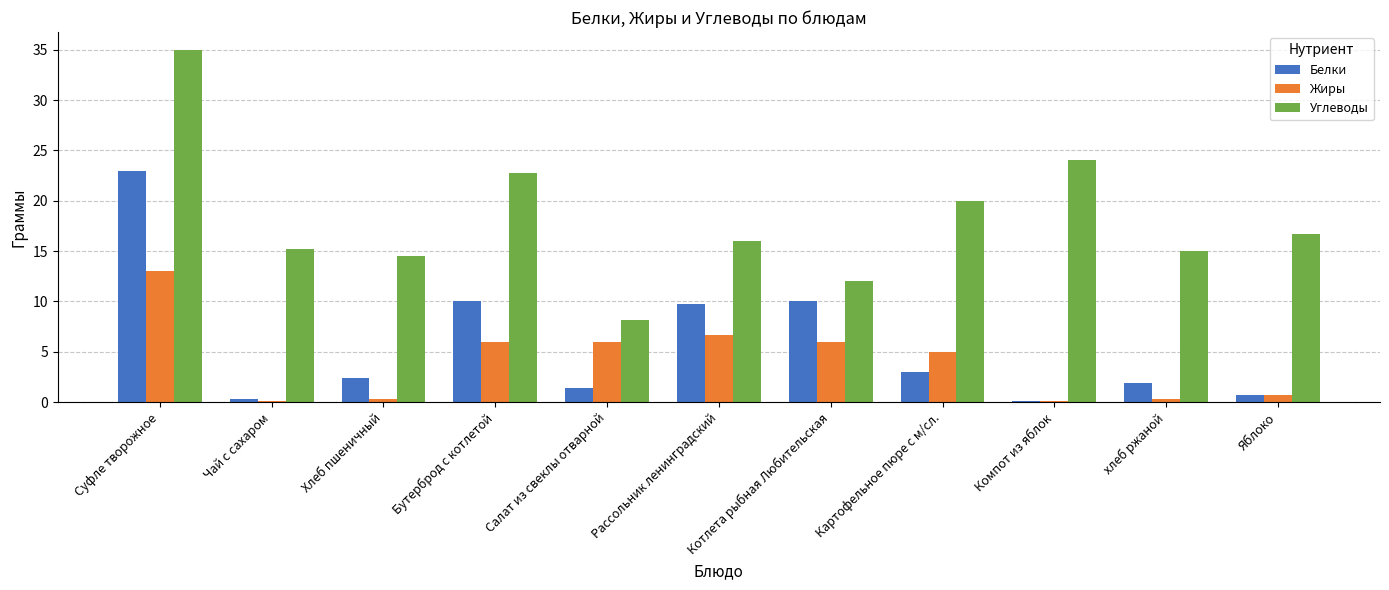

At which label does Белки reach its peak?

Суфле творожное